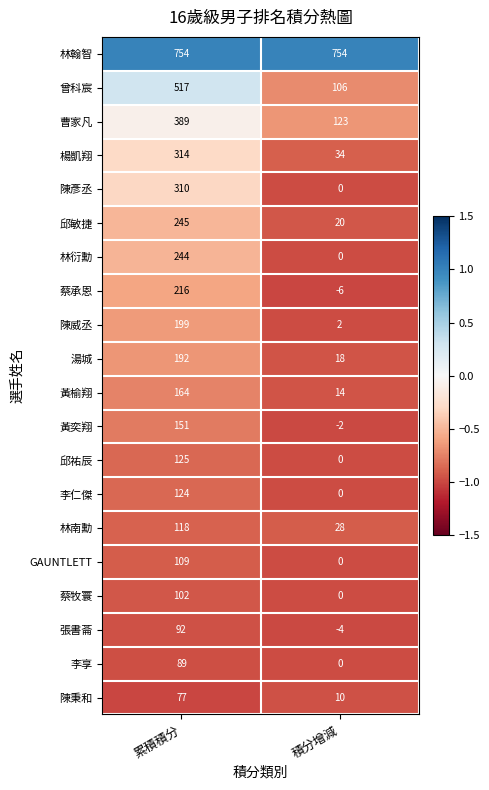

Which series changed the most between 累積積分 and 積分增減?

曾科宸